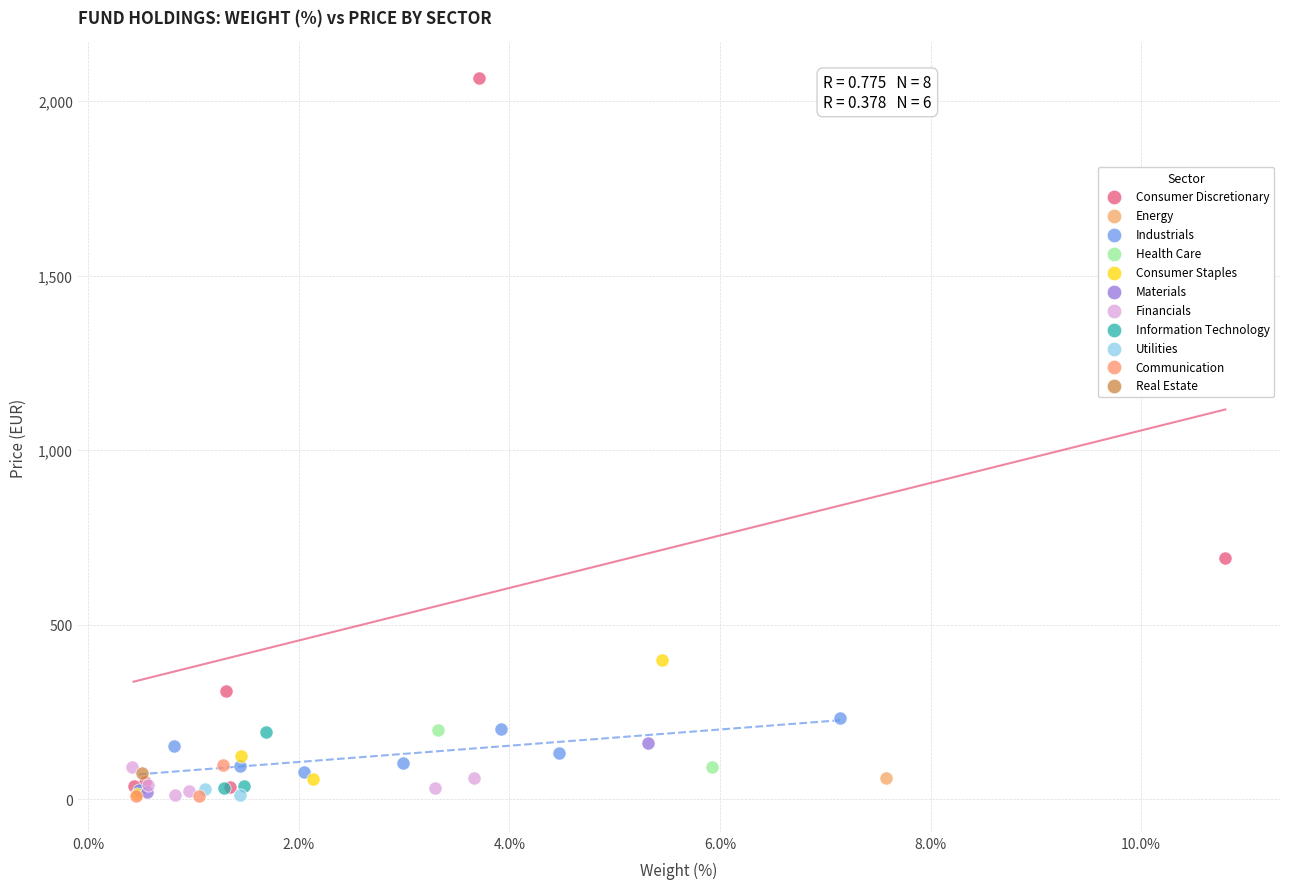

What are all the series names shown in the legend?

Consumer Discretionary, Energy, Industrials, Health Care, Consumer Staples, Materials, Financials, Information Technology, Utilities, Communication, Real Estate